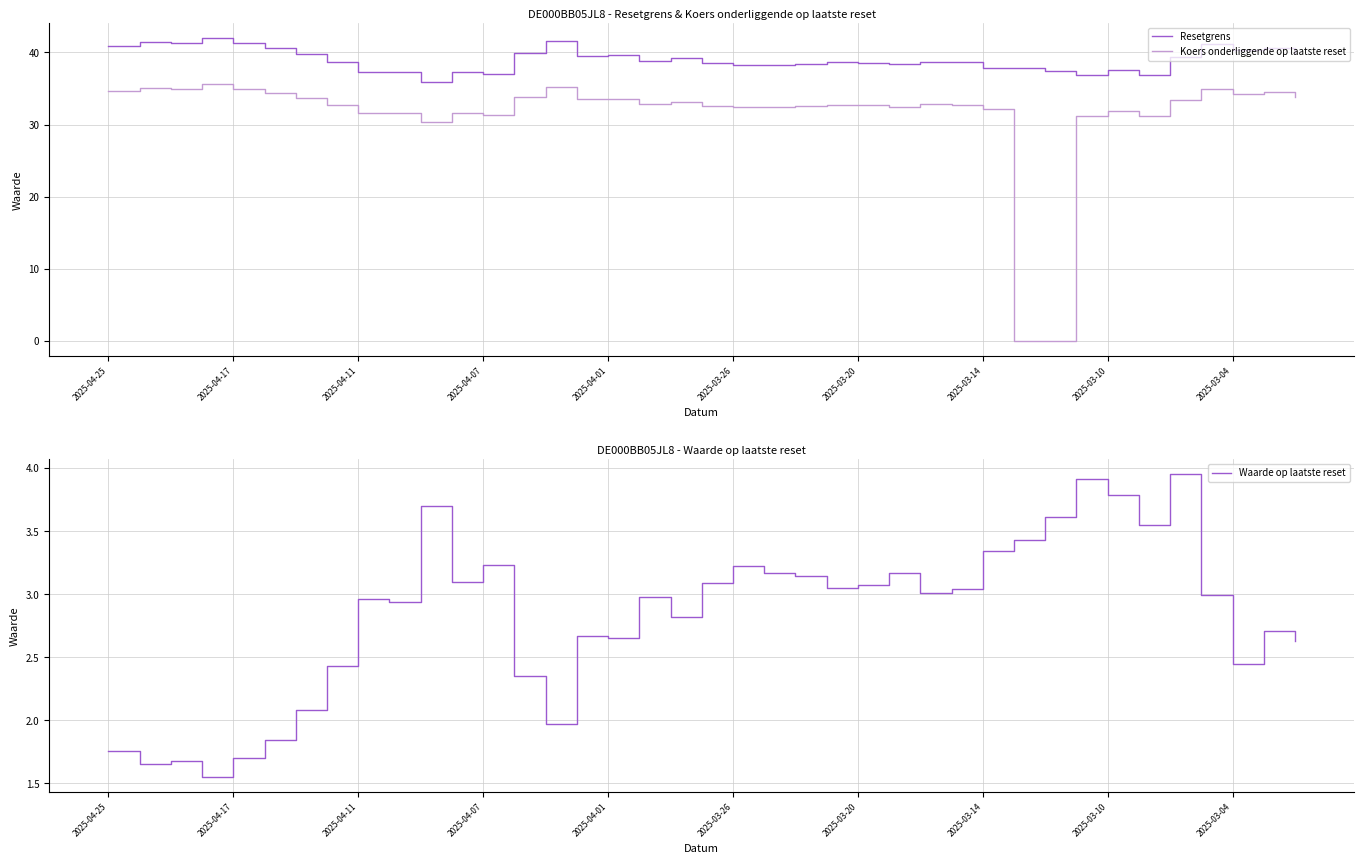

Is the value of Koers onderliggende op laatste reset at 33 greater than the value of Resetgrens at 15?

No